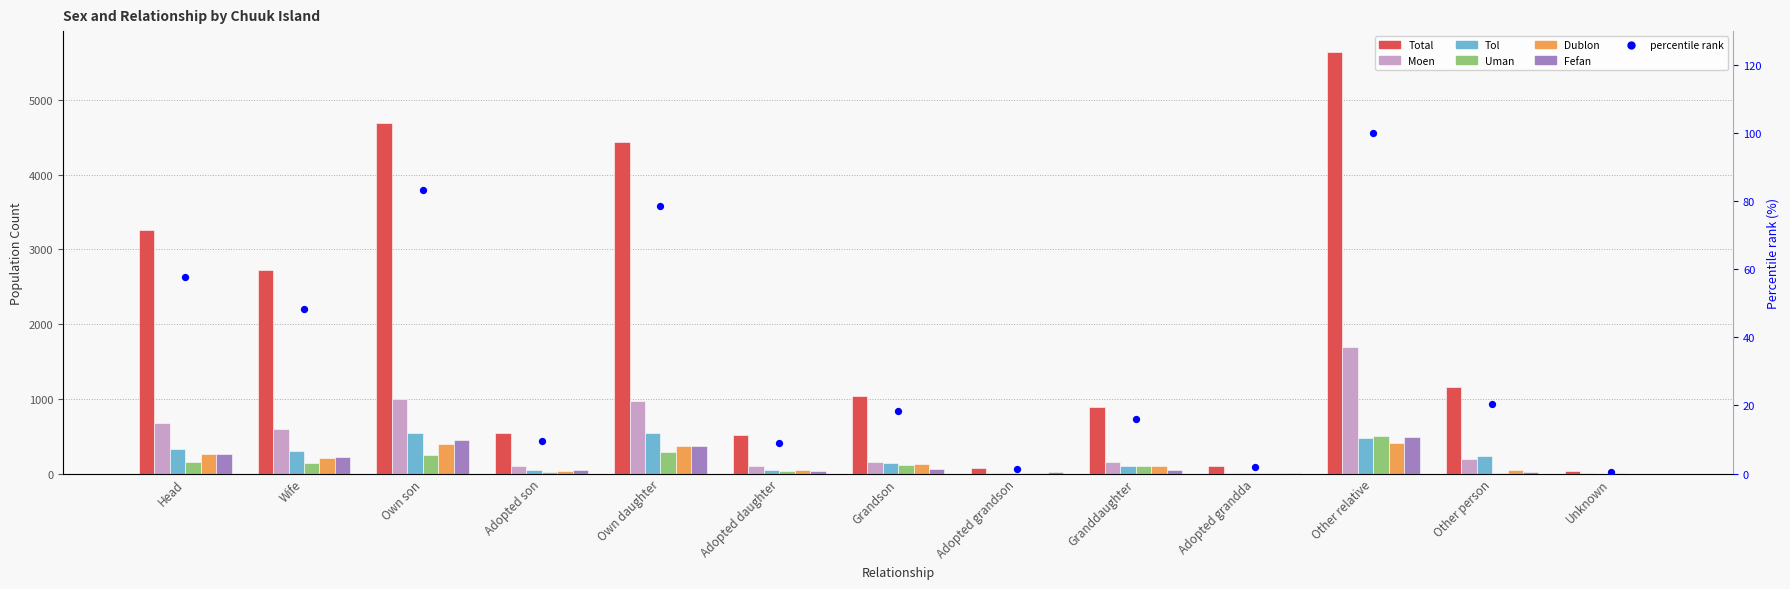

What is the total value across all series at Adopted grandda?

46.9